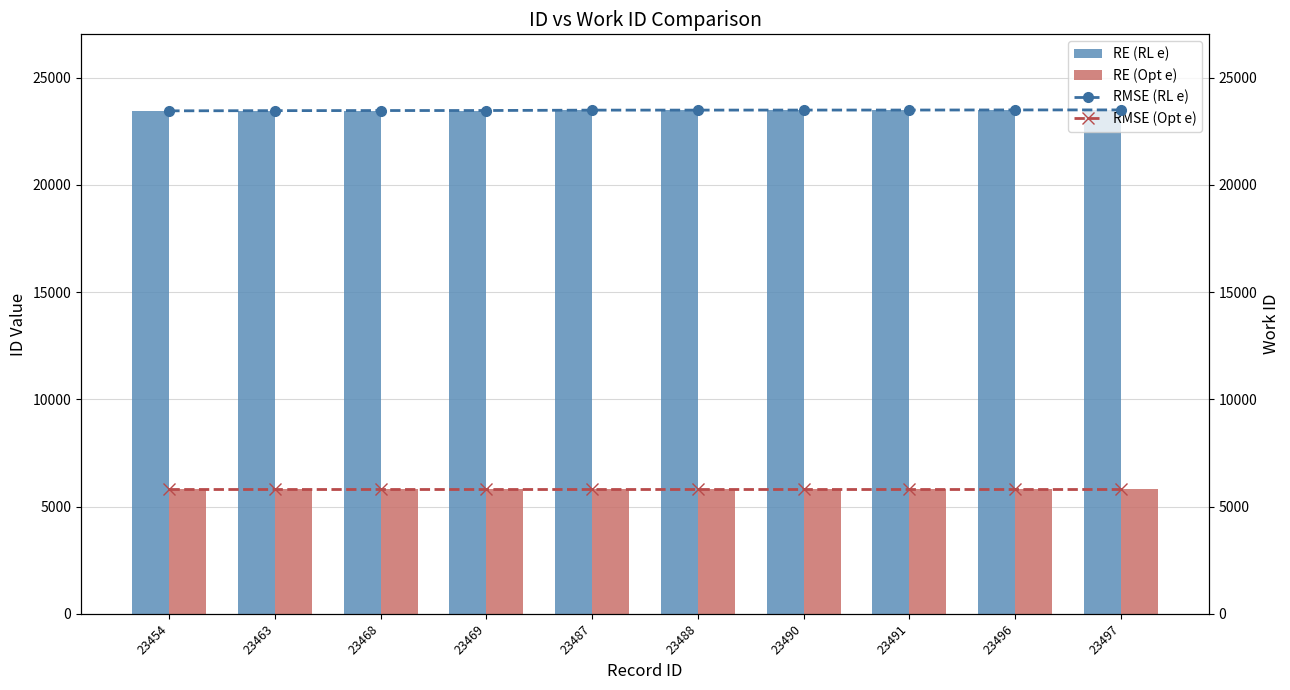

What value does the RE (RL e) series have at 23497?

23497